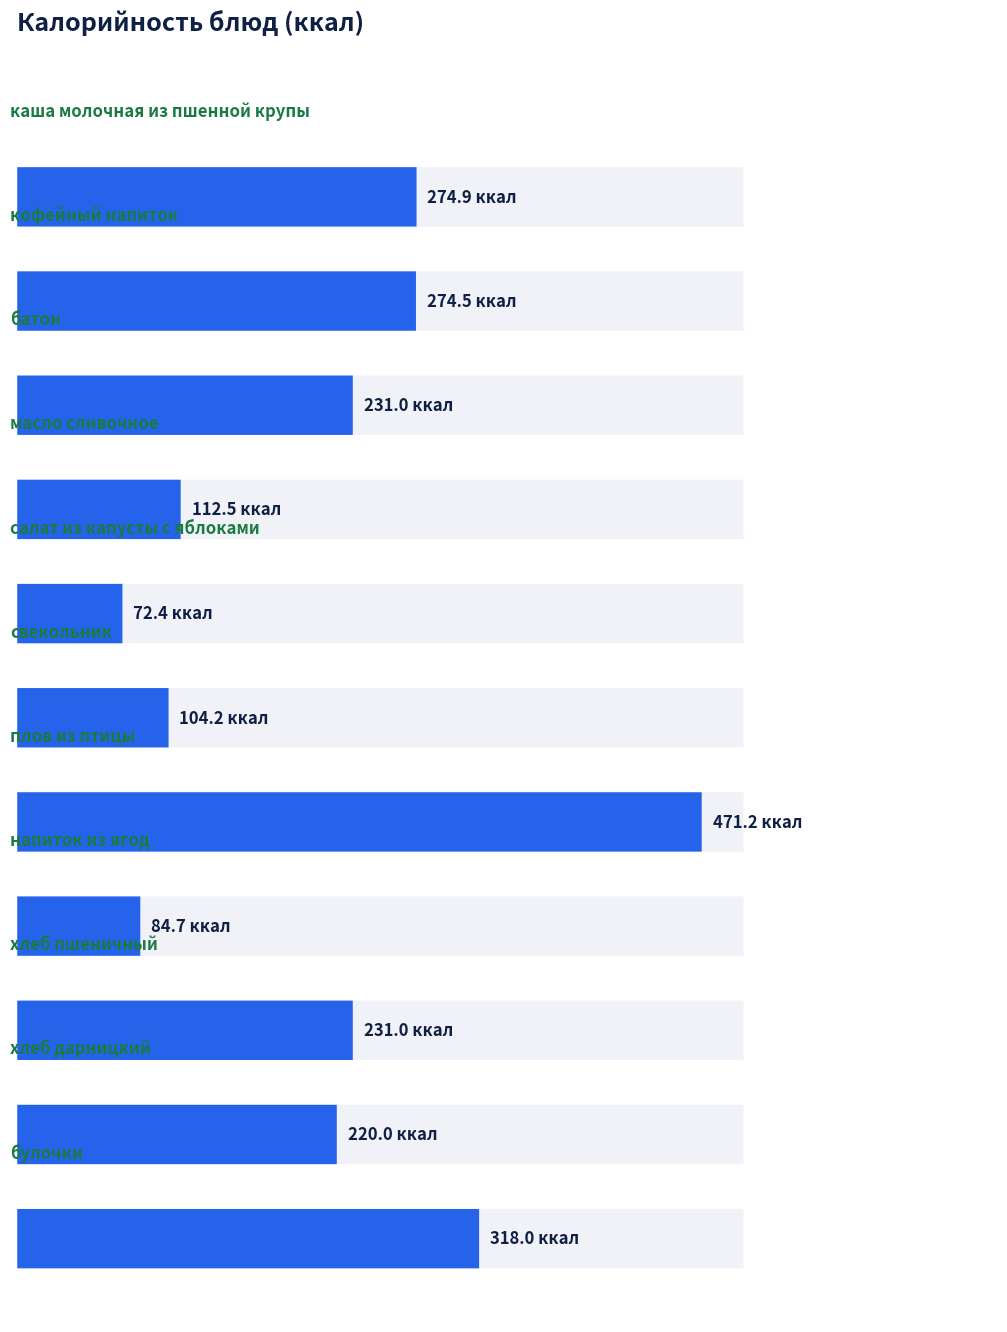

What is the label of the 2nd bar from the right?

хлеб дарницкий